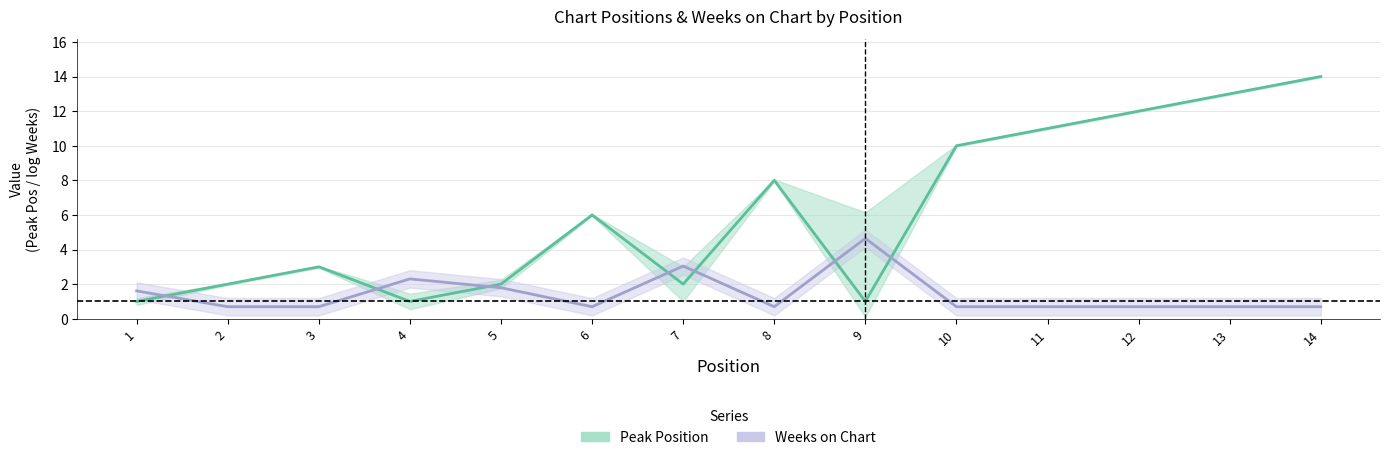

Reading right to left, extract all data points from this chart.

Peak Position: 14=14.0	13=13.0	12=12.0	11=11.0	10=10.0	9=1.0	8=8.0	7=2.0	6=6.0	5=2.0	4=1.0	3=3.0	2=2.0	1=1.0
Weeks on Chart: 14=0.7	13=0.7	12=0.7	11=0.7	10=0.7	9=4.6	8=0.7	7=3.0	6=0.7	5=1.8	4=2.3	3=0.7	2=0.7	1=1.6